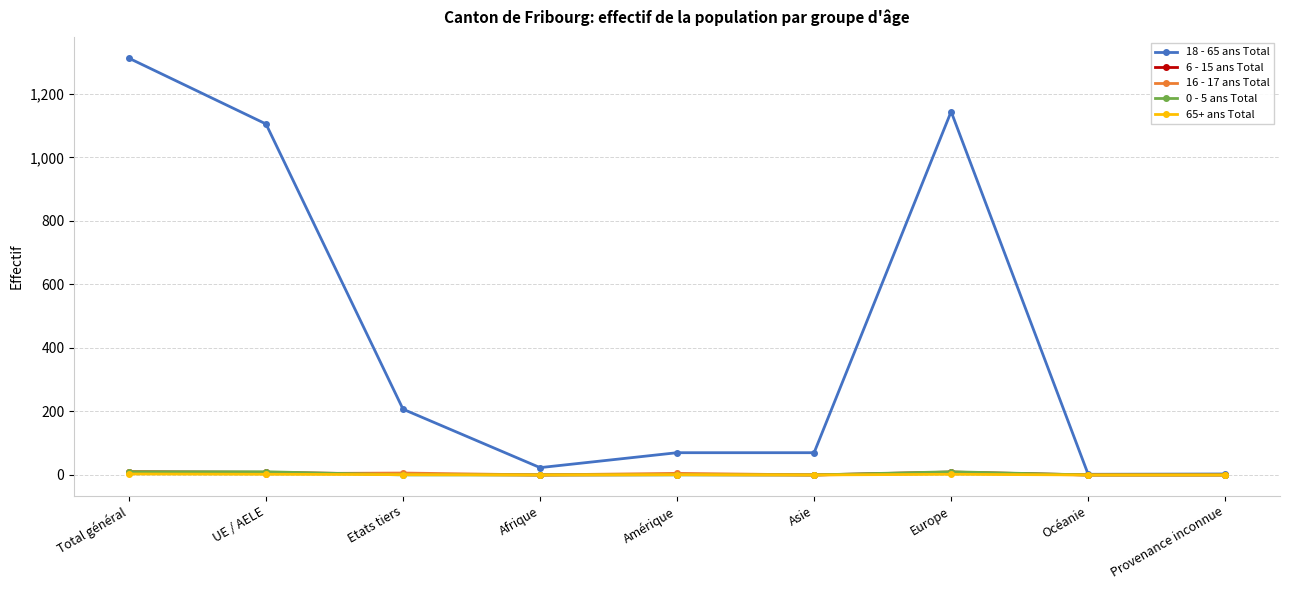

True or false: 65+ ans Total has a value of 0 at Océanie.

True